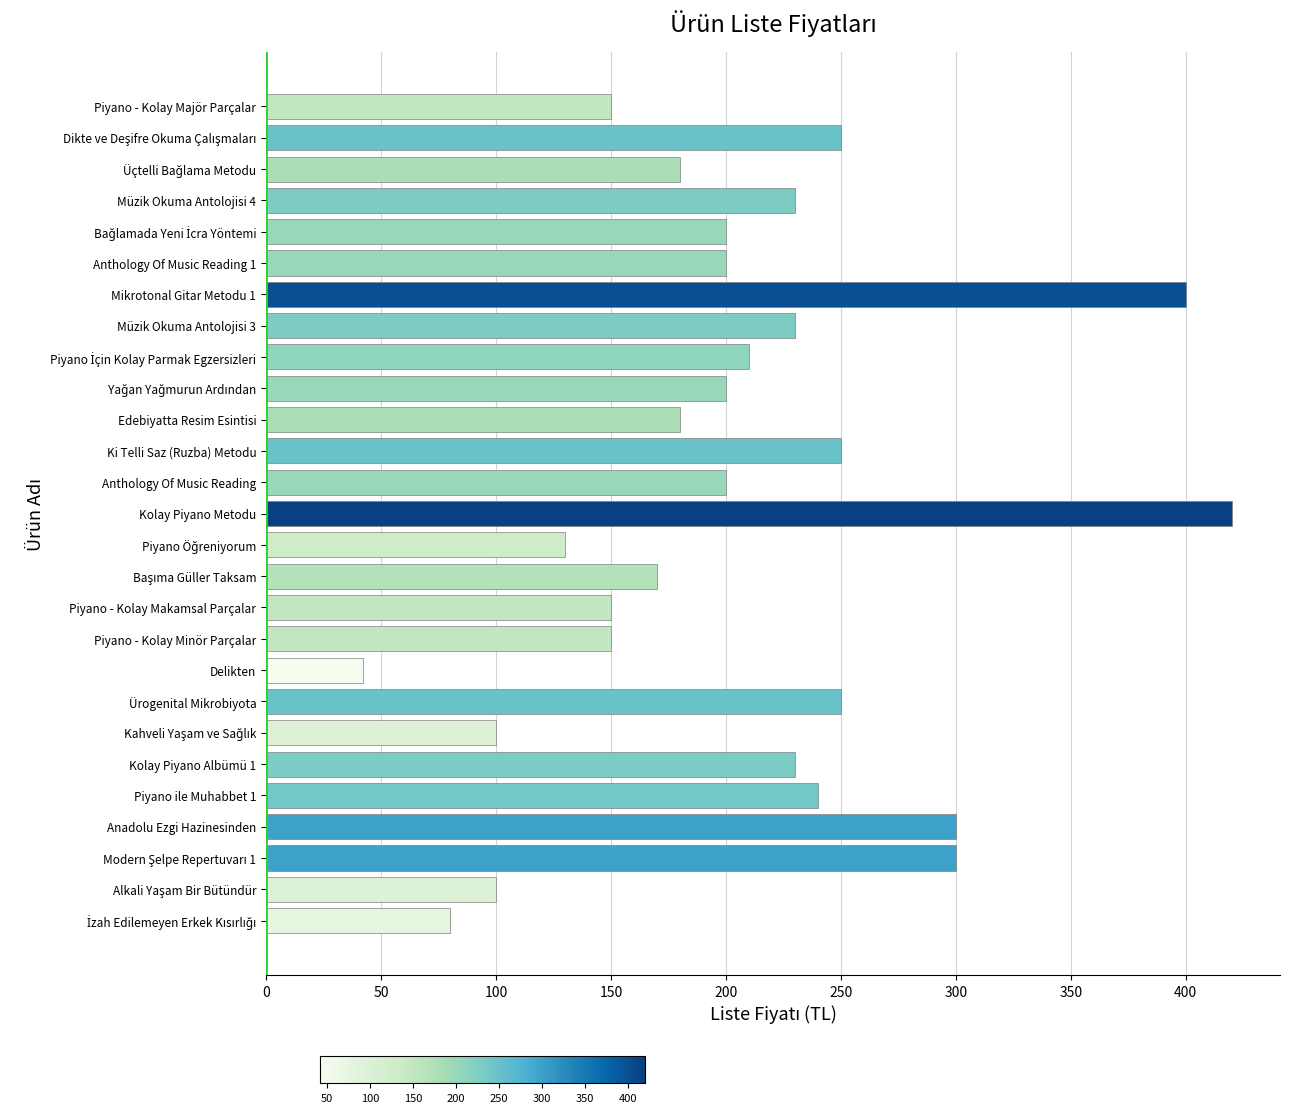

What is the label of the 5th bar from the bottom?

Piyano ile Muhabbet 1